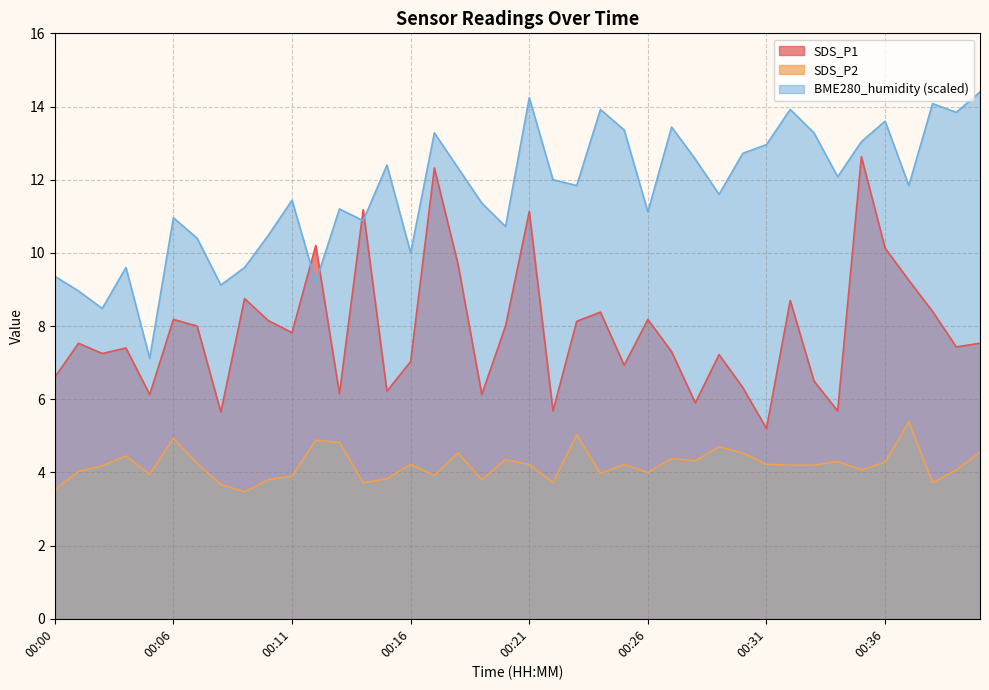

How many data points does each series have?

40